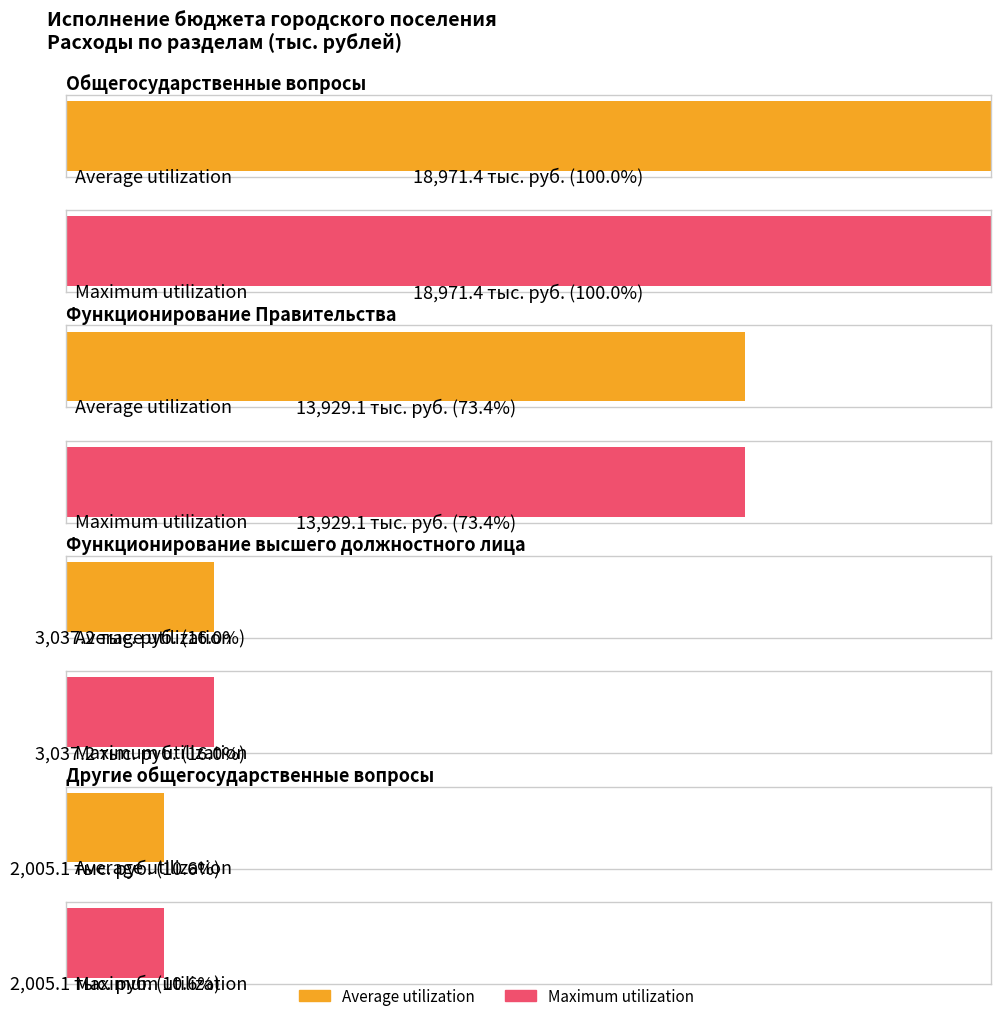

Is the value of Average utilization at Общегосударственные вопросы greater than the value of Maximum utilization at Функционирование высшего должностного лица?

Yes